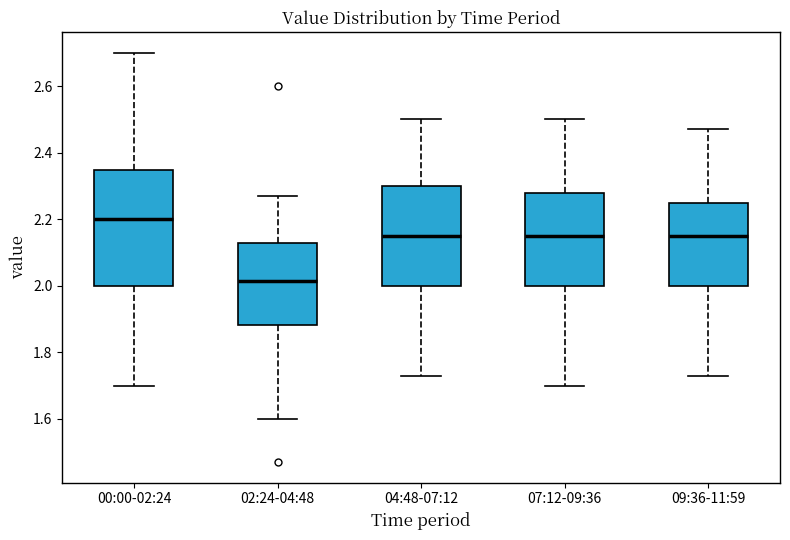

Reading left to right, read every box against the y-axis: the position of its median line, the range the box covers, and the ends of its whiskers. The values are not printed on the chart, so give them approximately, as read against the axis.

00:00-02:24: median 2.20, box 2.00 to 2.34, whiskers 1.70 to 2.70
02:24-04:48: median 2.02, box 1.88 to 2.14, whiskers 1.60 to 2.28
04:48-07:12: median 2.16, box 2.00 to 2.30, whiskers 1.74 to 2.50
07:12-09:36: median 2.16, box 2.00 to 2.28, whiskers 1.70 to 2.50
09:36-11:59: median 2.16, box 2.00 to 2.24, whiskers 1.74 to 2.48